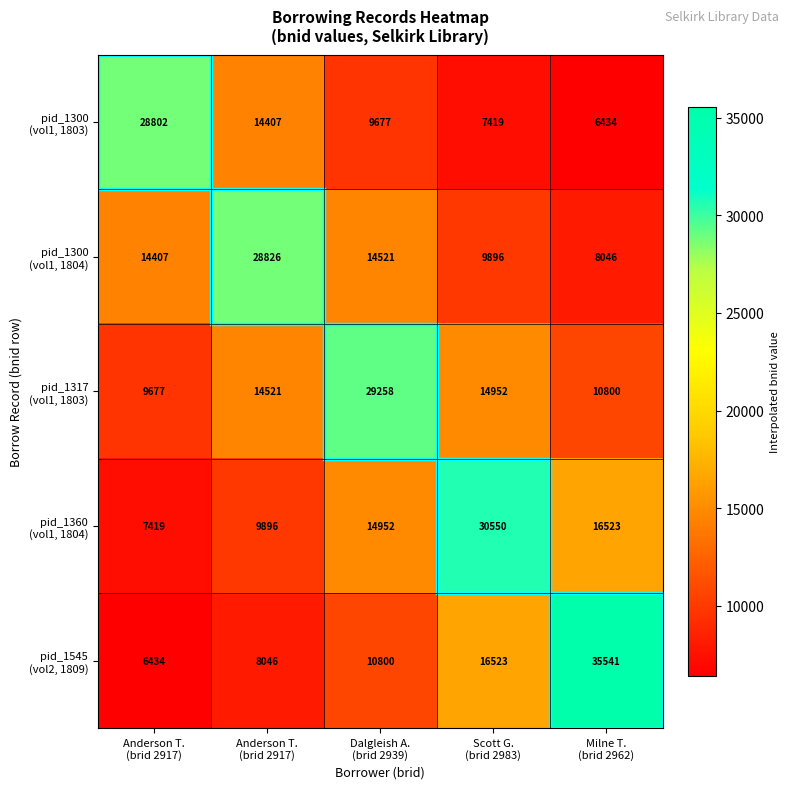

Count the number of categories in the chart.

5